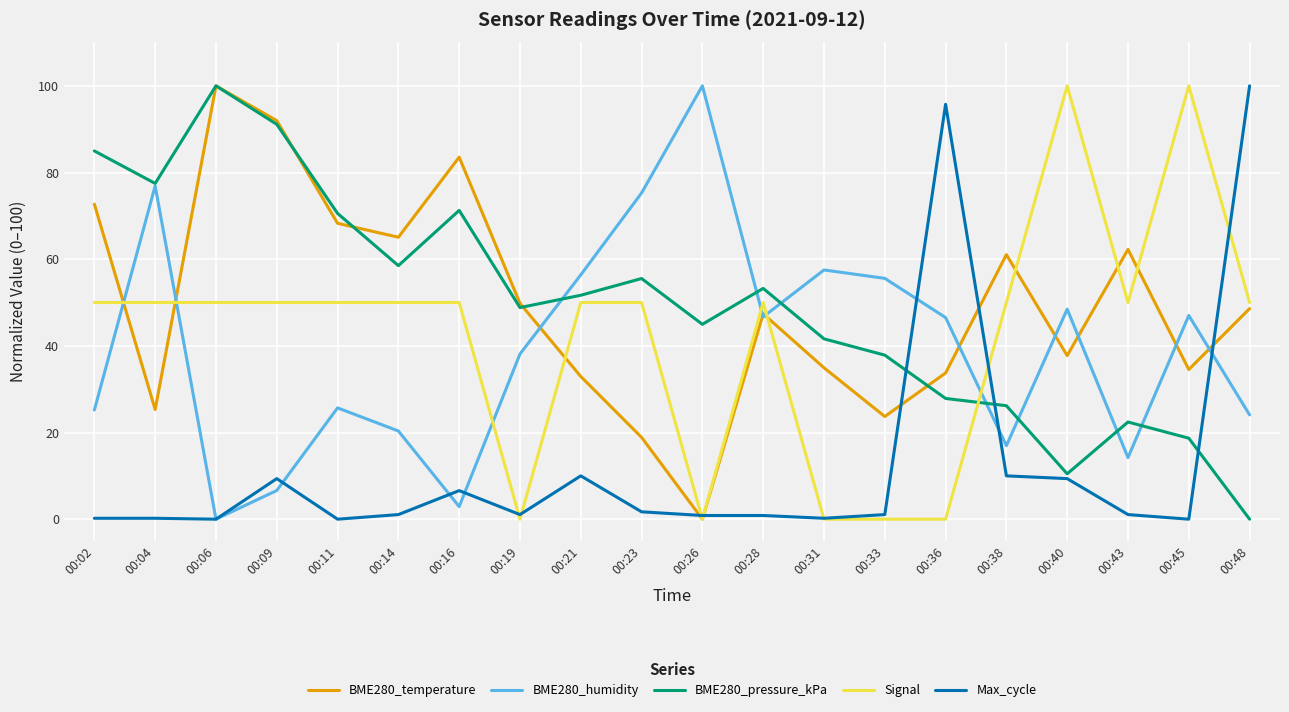

What is the difference between the highest and lowest values at 00:45?

100.0